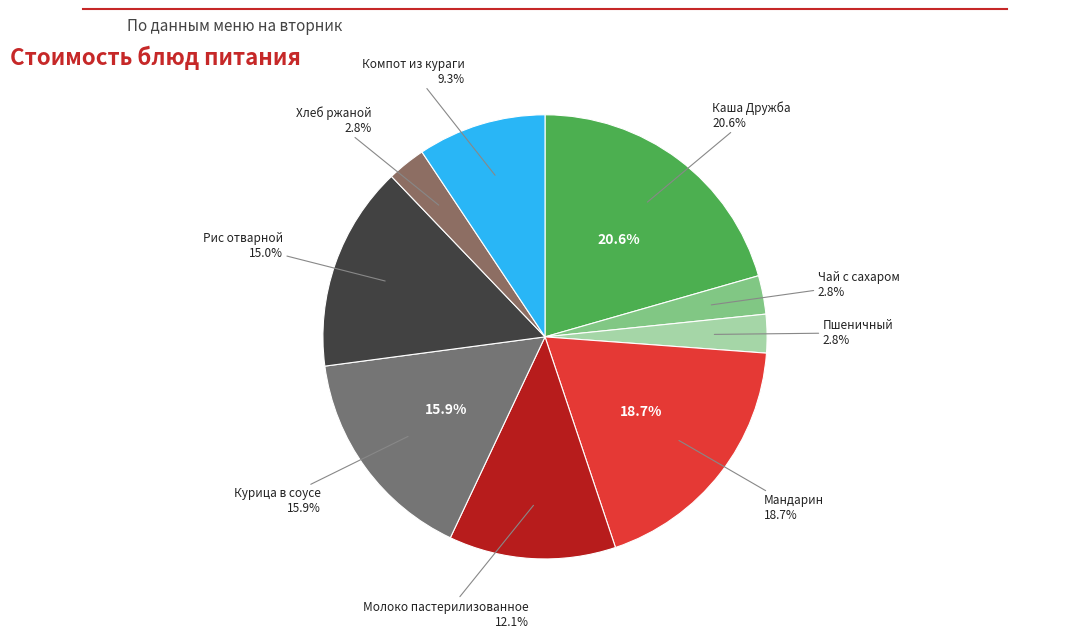

Which category has the smallest portion of the pie?

Чай с сахаром